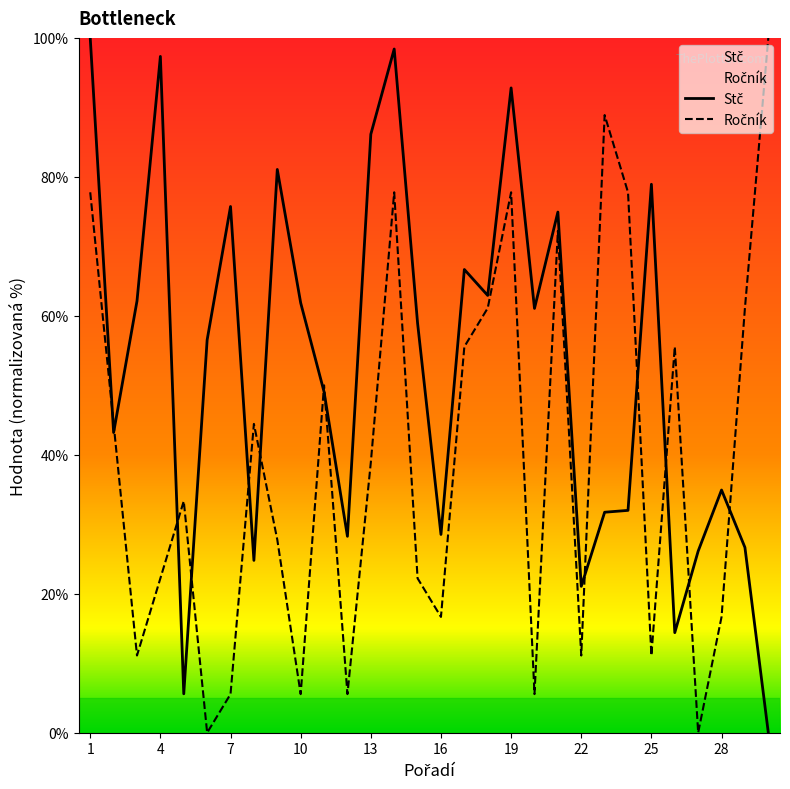

Which series has the widest spread of values?

Stč